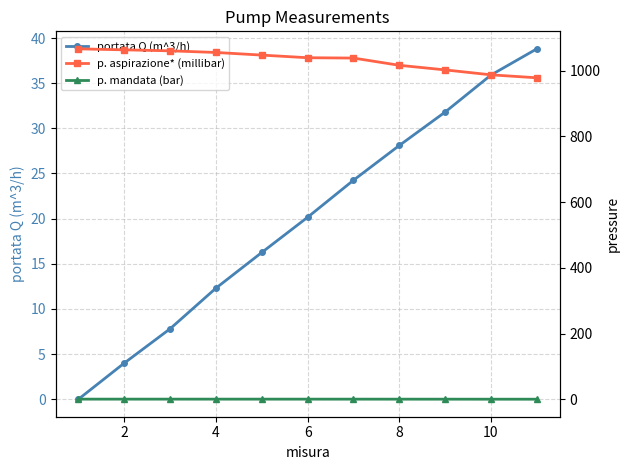

At which label is portata Q (m^3/h) closest to 19?

6